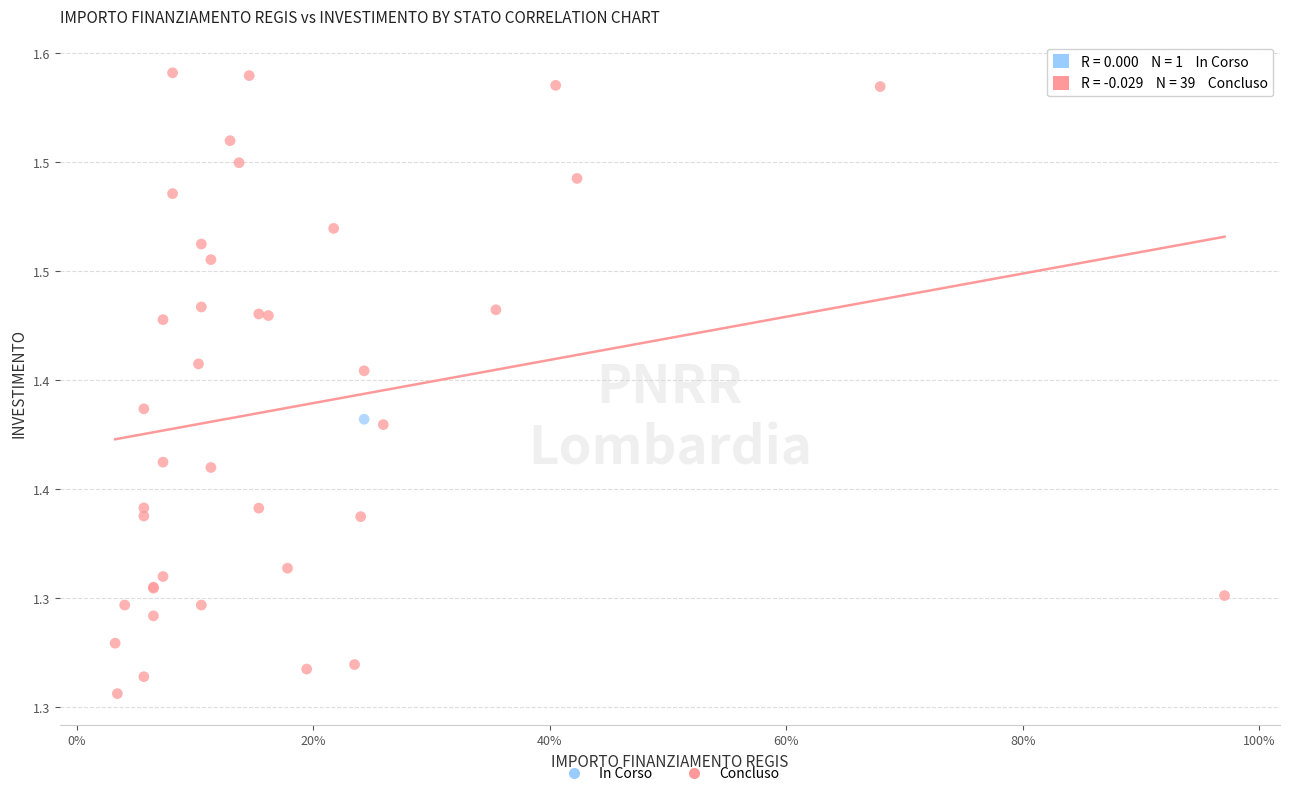

What are all the series names shown in the legend?

In Corso, Concluso